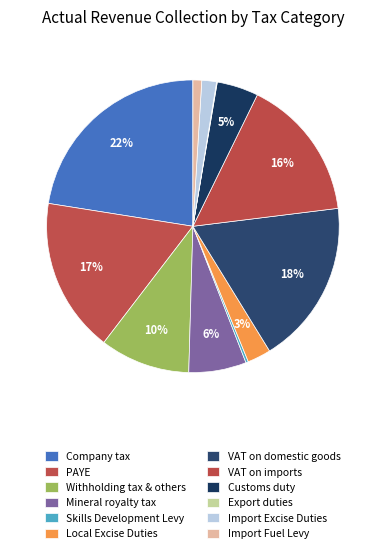

Does Import Excise Duties represent more than half of the total?

No